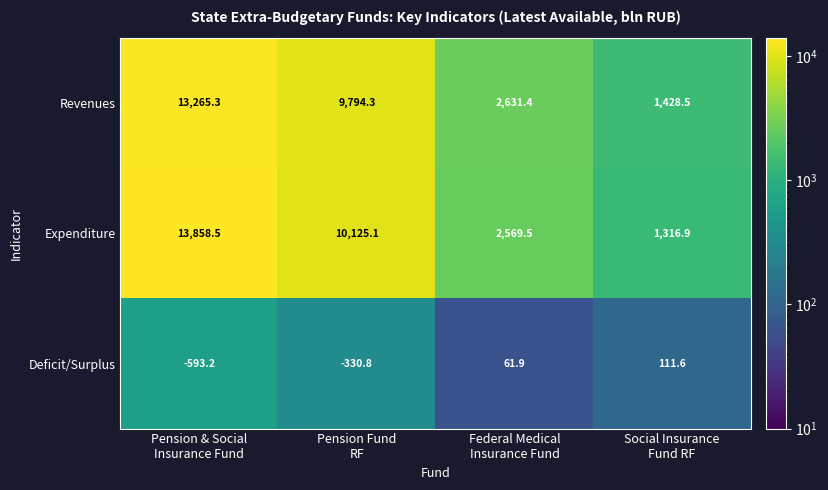

What is the sum of all Revenues values?

27119.5